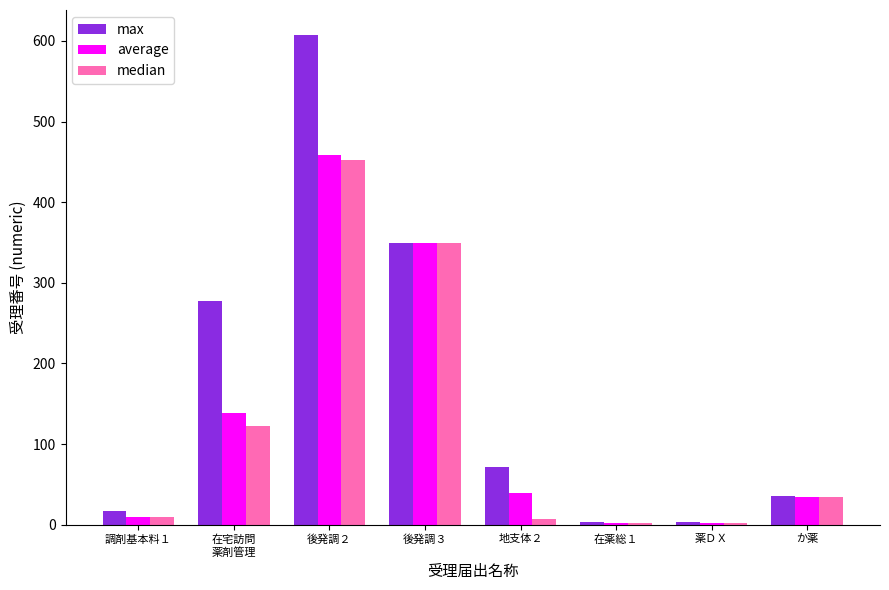

What is the value of the median bar at the 7th from the left?

2